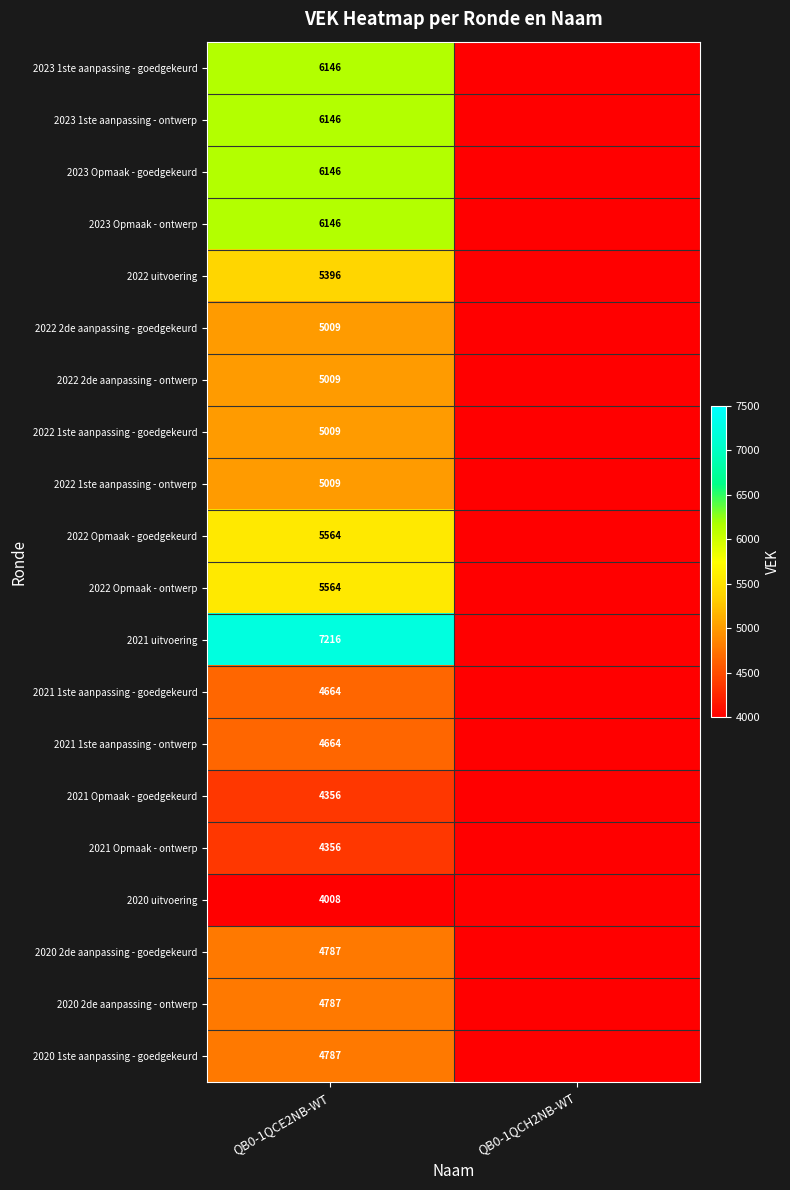

Is it true that 2022 Opmaak - goedgekeurd equals 9197 at QB0-1QCE2NB-WT?

False